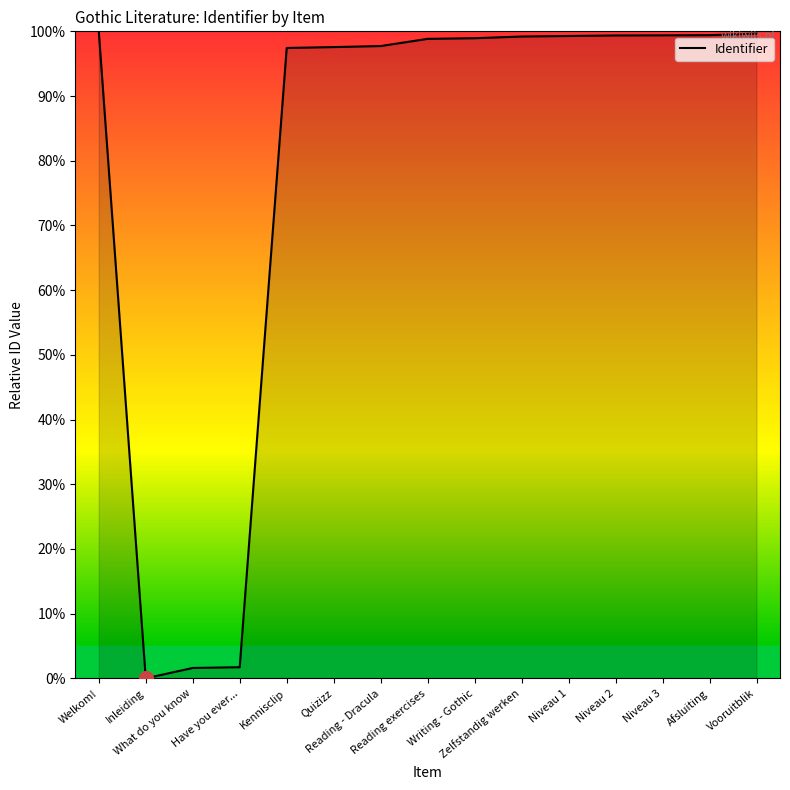

The value at What do you know is 1.6. True or false?

True